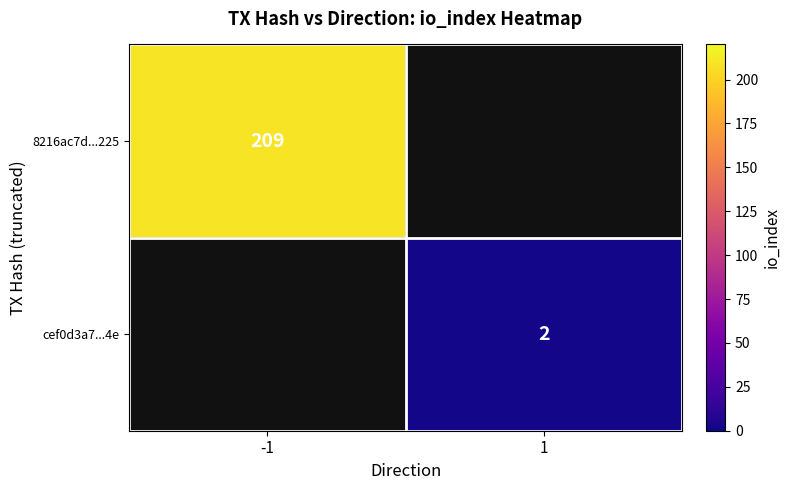

What is the maximum value shown in the chart?

209.0